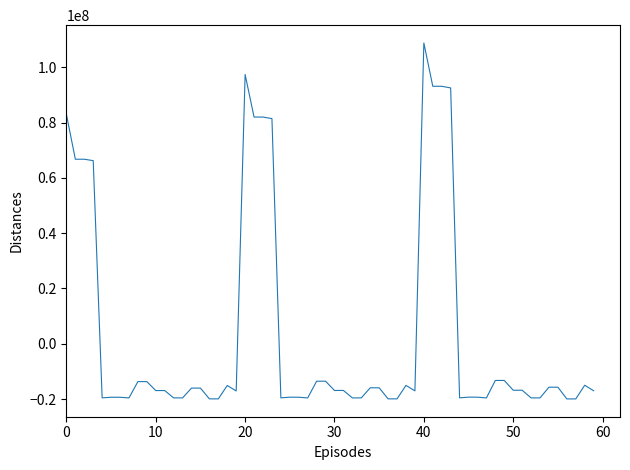

What is the greatest value displayed?

108789159.6